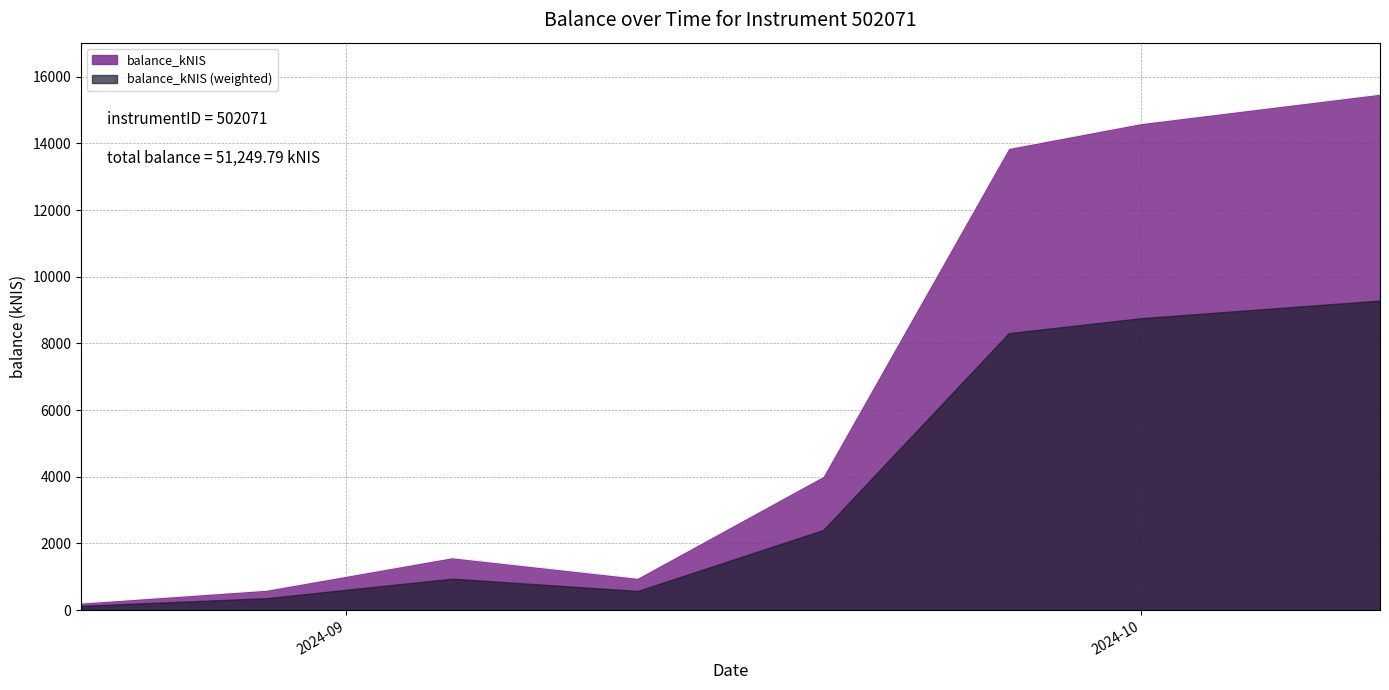

The value at 2024-08-29 is 1032.3. True or false?

False